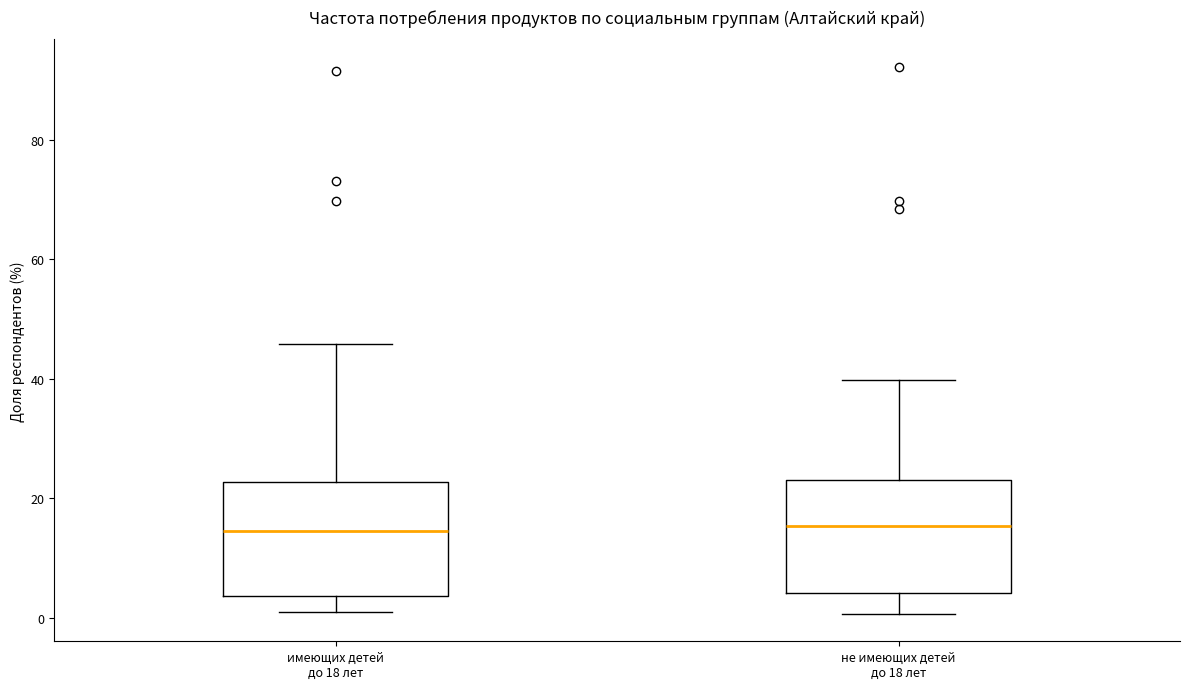

Where does the upper whisker of the box for имеющих детей до 18 лет end on the y-axis? The values are not printed on the chart, so give them approximately, as read against the axis.

46